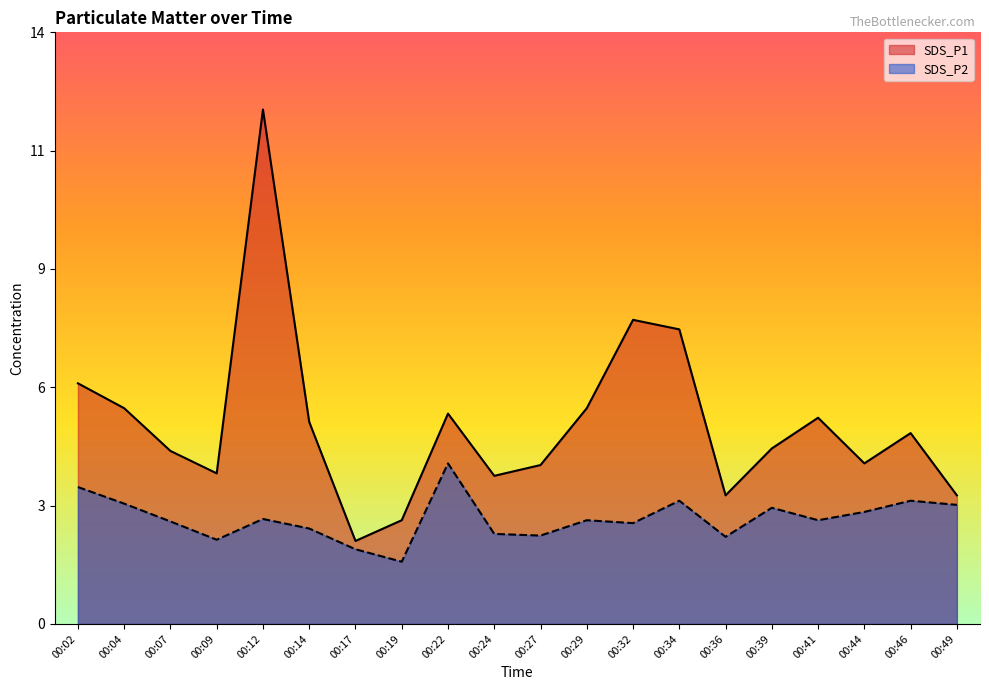

Is it true that SDS_P2 equals 2.8 at 00:39?

True